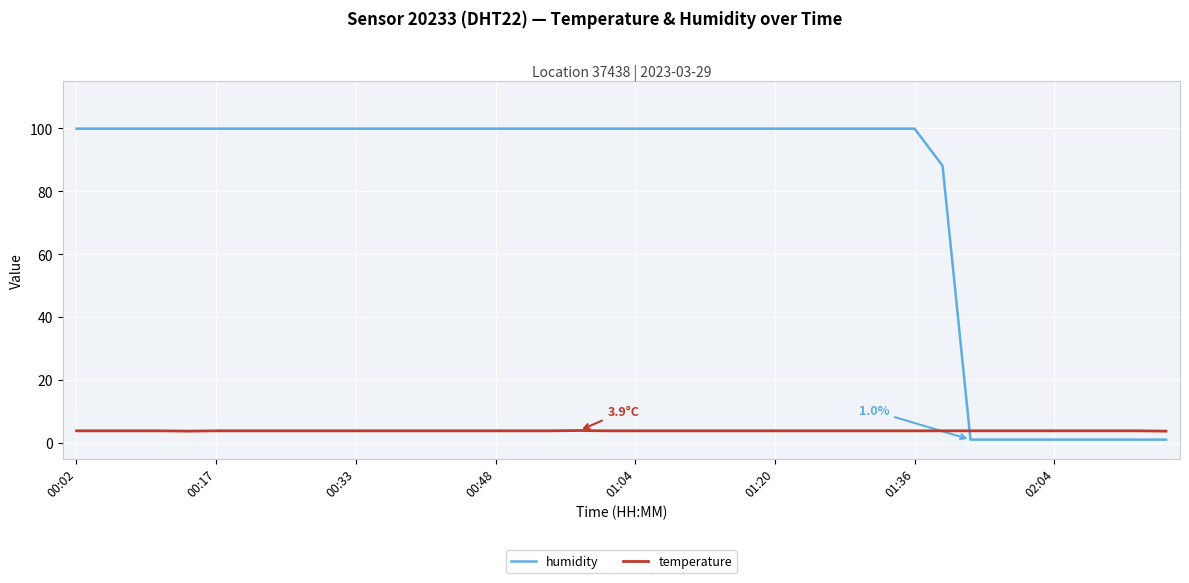

Which series has the largest total across all categories?

humidity